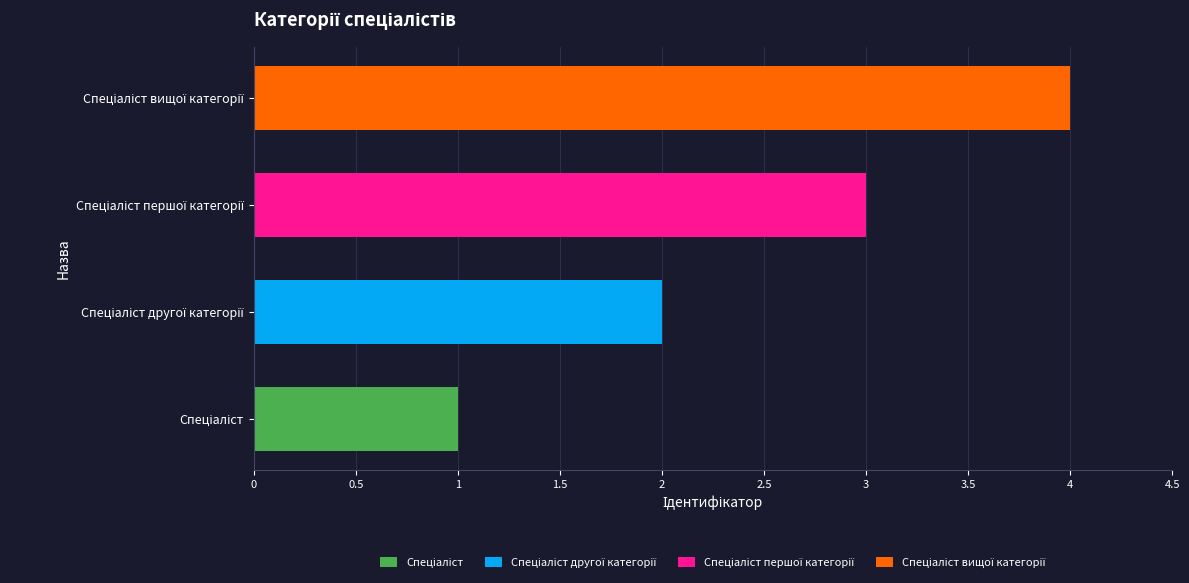

What is the greatest value displayed?

4